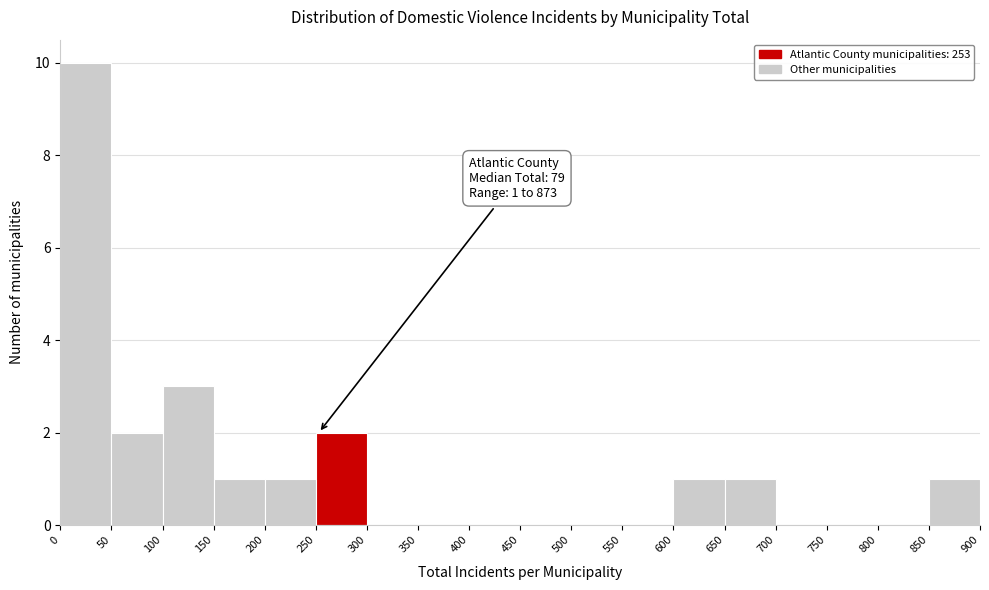

Over which range of the x-axis is the bar tallest?

0 to 50